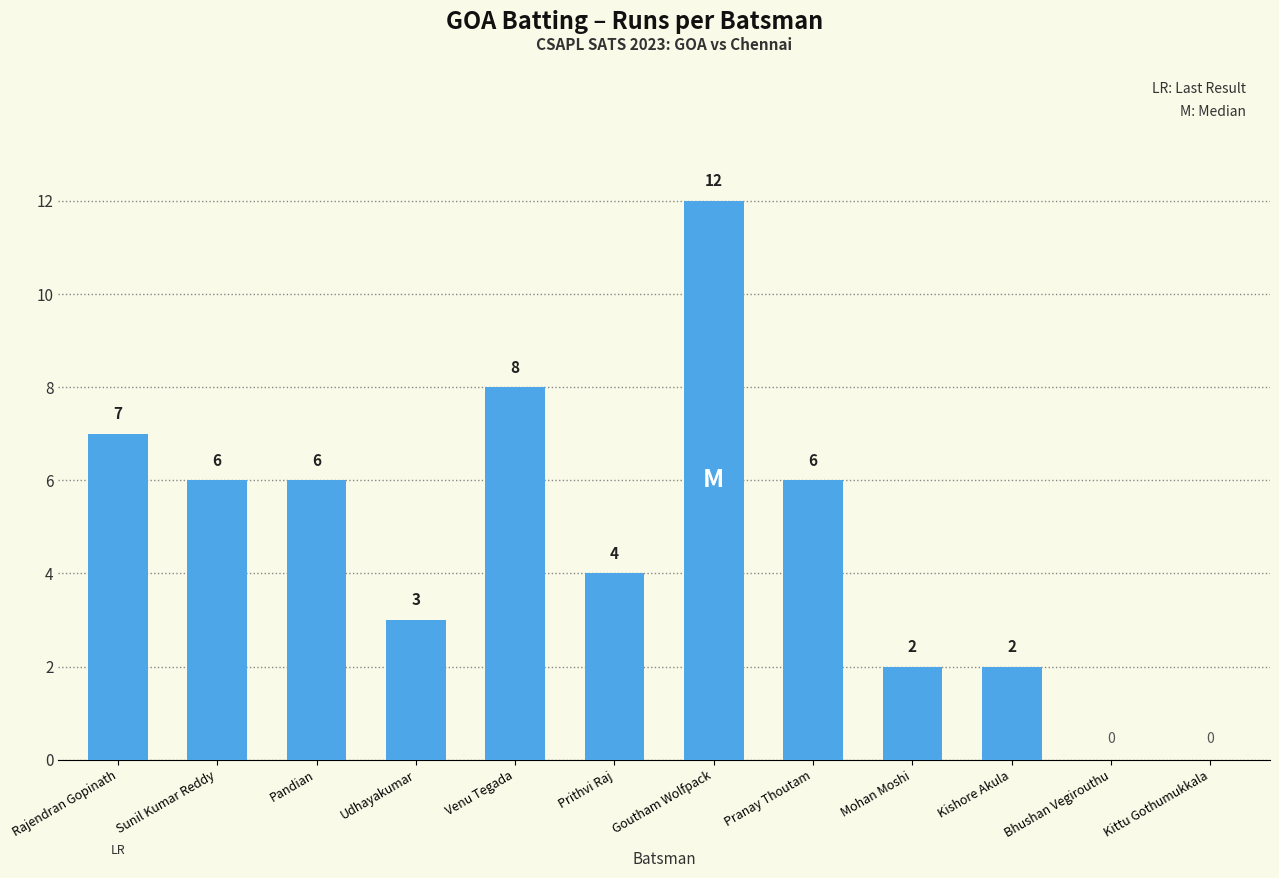

What is the sum of all values?

56